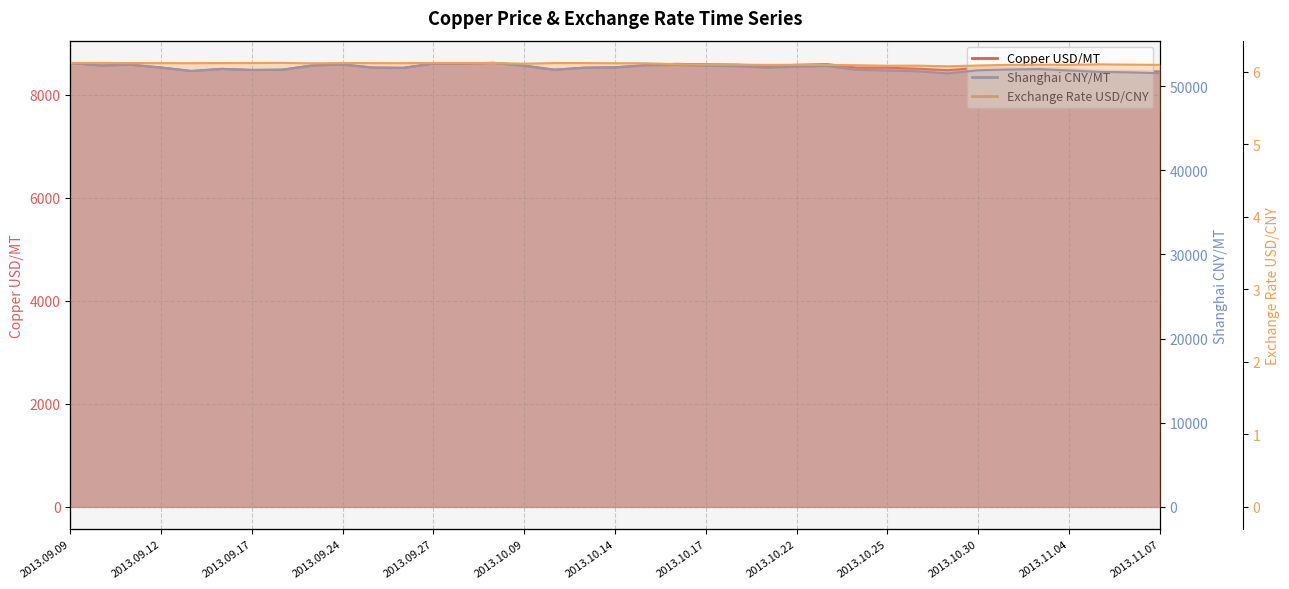

What is the average value of the Shanghai CNY/MT series?

52155.9